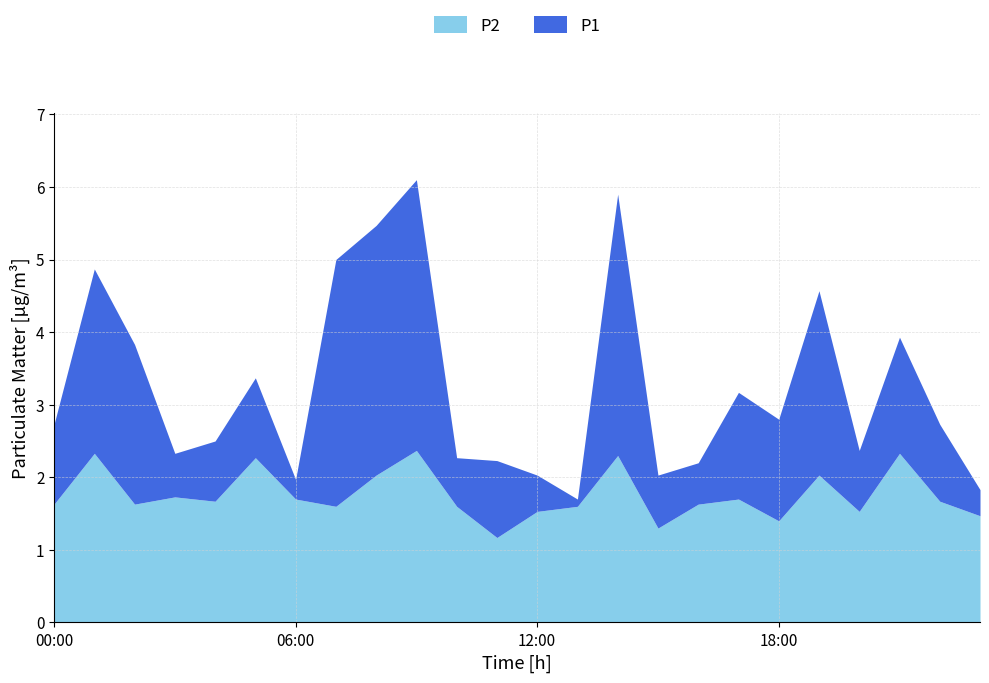

What is the label of the 13th point from the left?

12:00